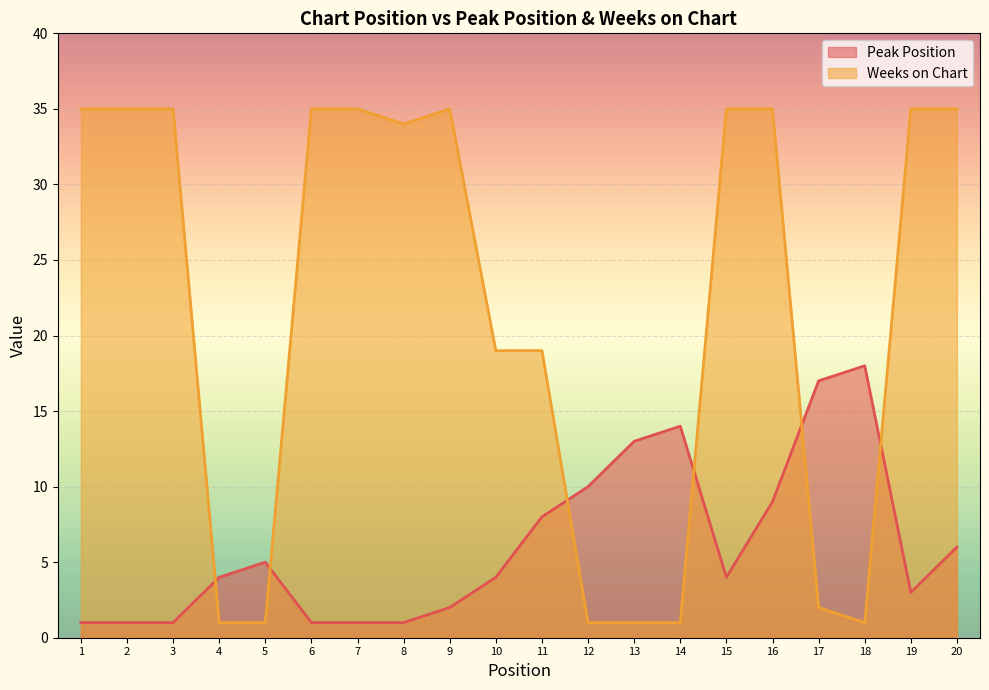

Which category has the lowest value in the Peak Position series?

1